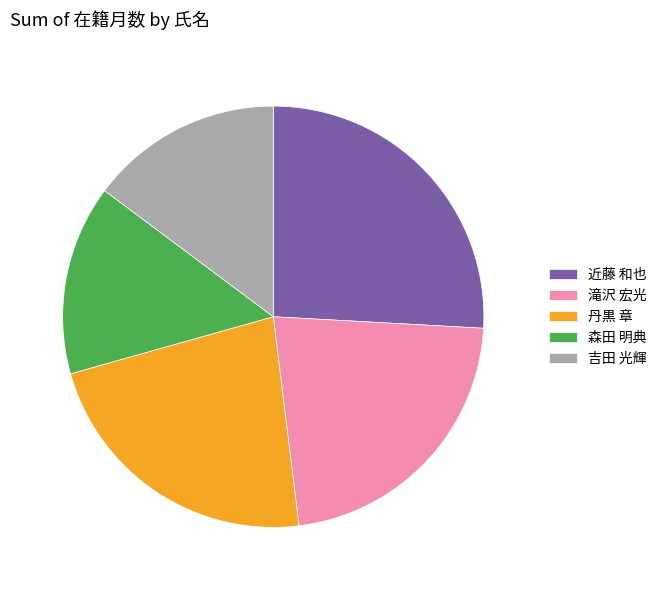

Is there a majority slice in this chart?

No